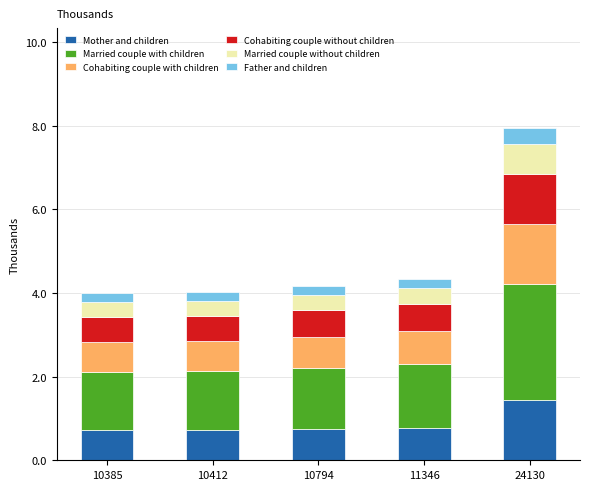

What is the total value across all series at 10794?

4.2